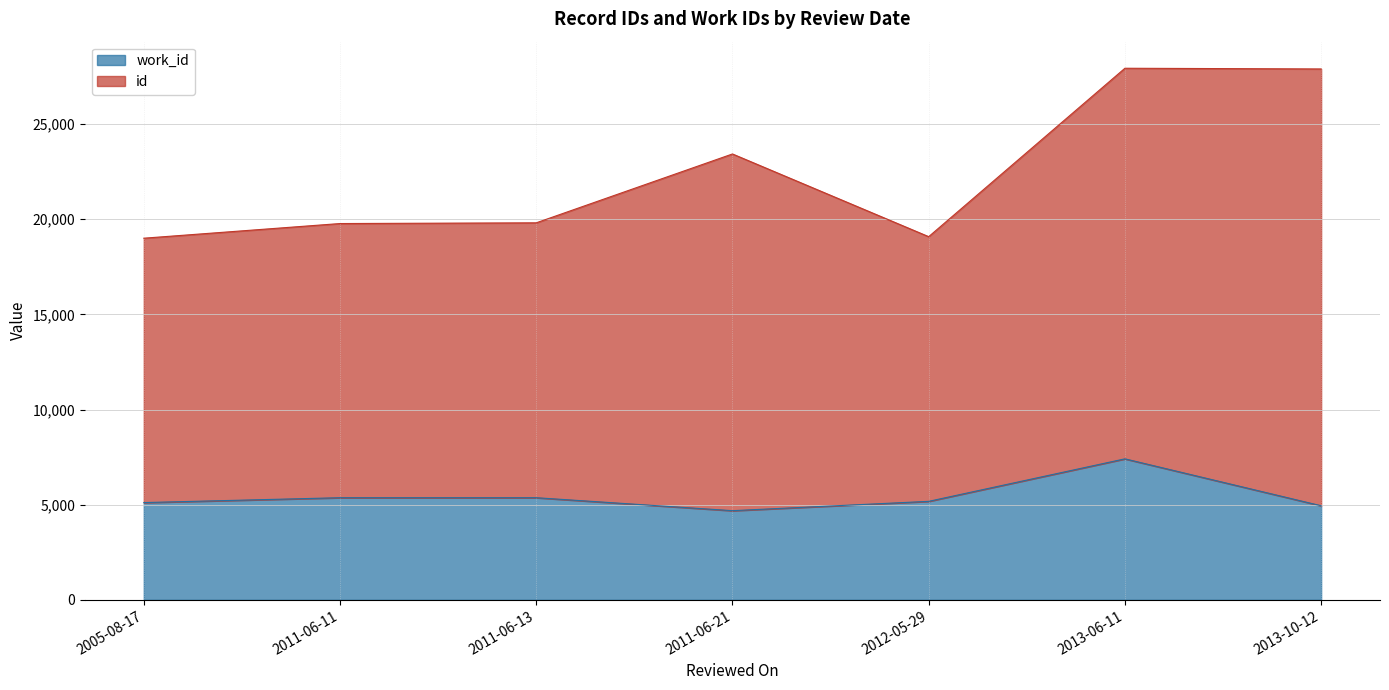

Rank the categories by value from highest to lowest.

2013-06-11, 2011-06-11, 2011-06-13, 2012-05-29, 2005-08-17, 2013-10-12, 2011-06-21